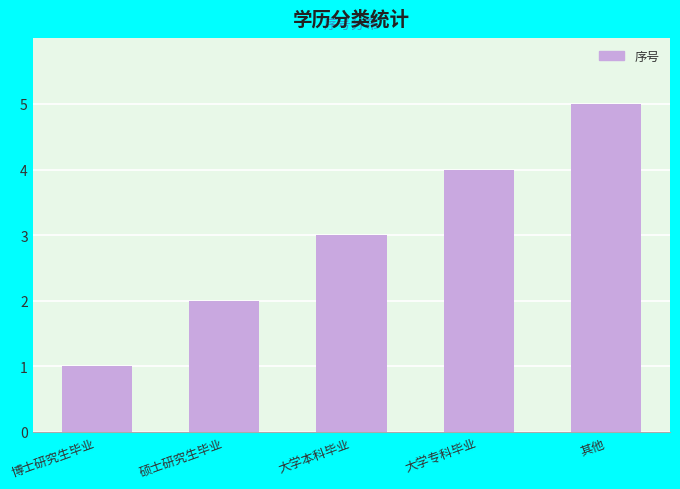

Reading left to right, transcribe all the data shown in this chart.

1	2	3	4	5